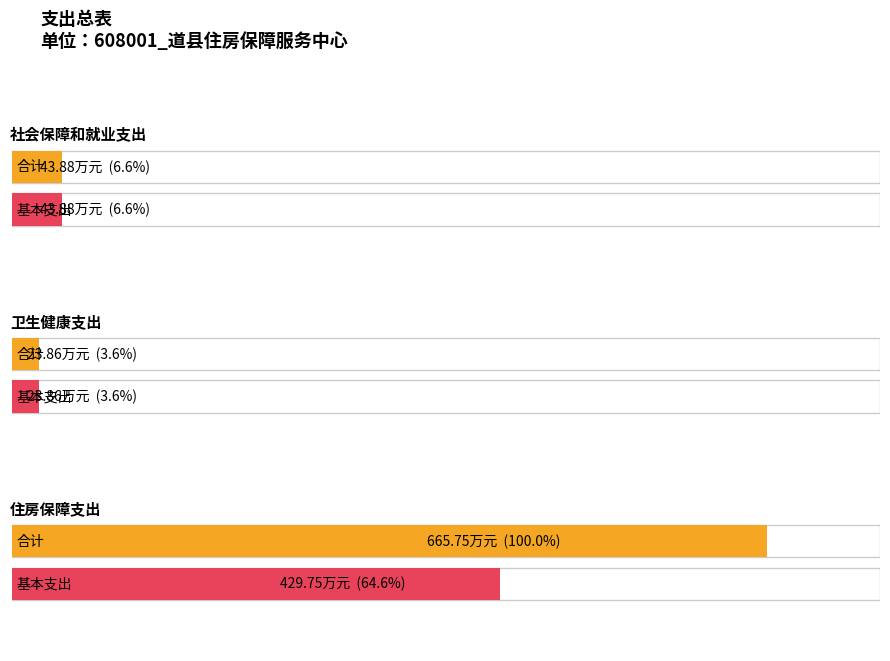

At which category is the sum across all series the highest?

住房保障支出